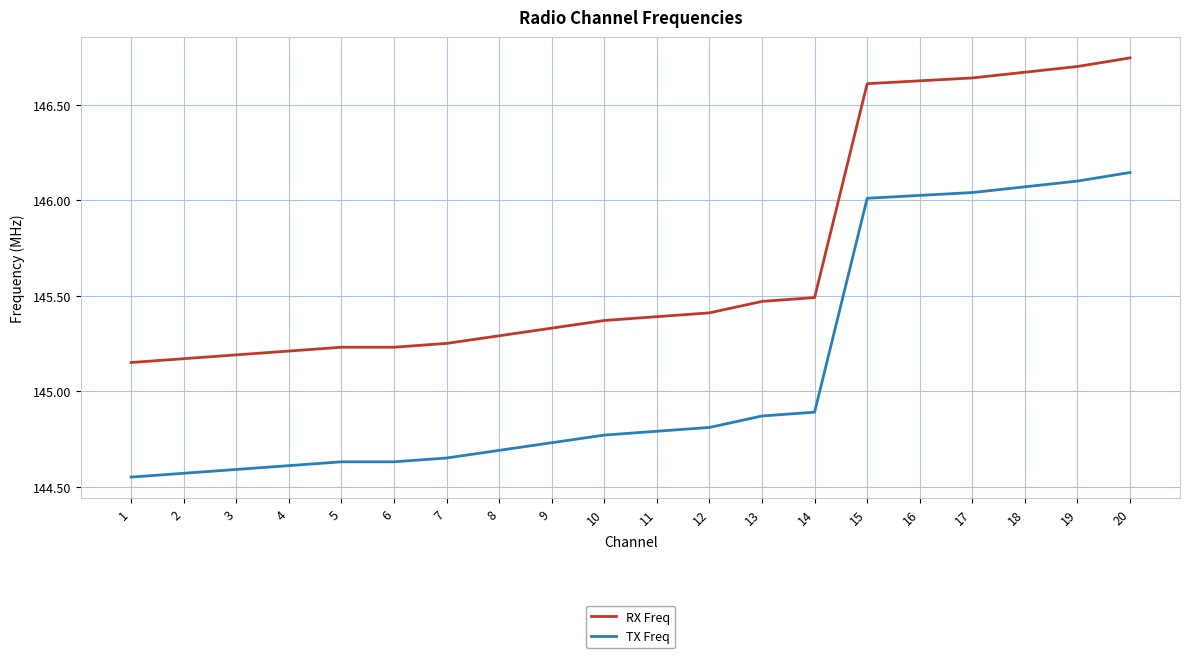

What is the spread (max minus min) of values at 9?

0.6